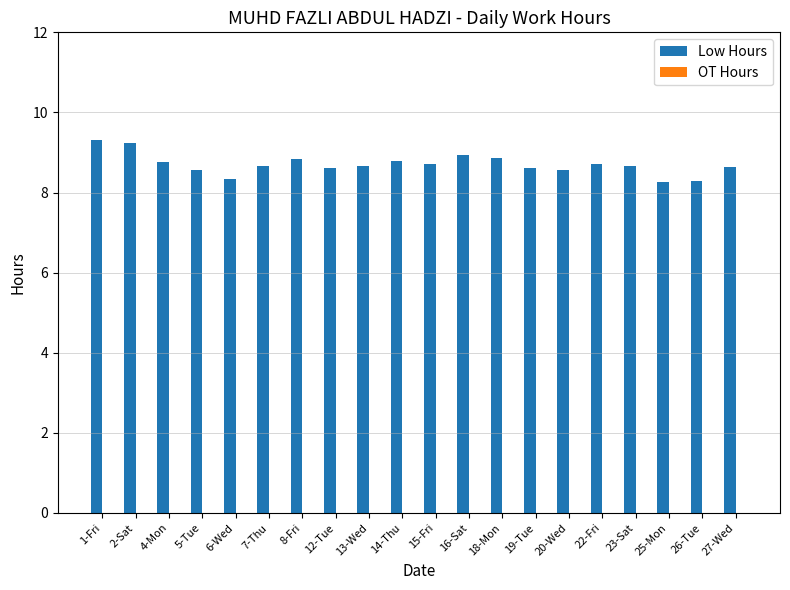

Which has a higher value, 15-Fri or 6-Wed?

15-Fri